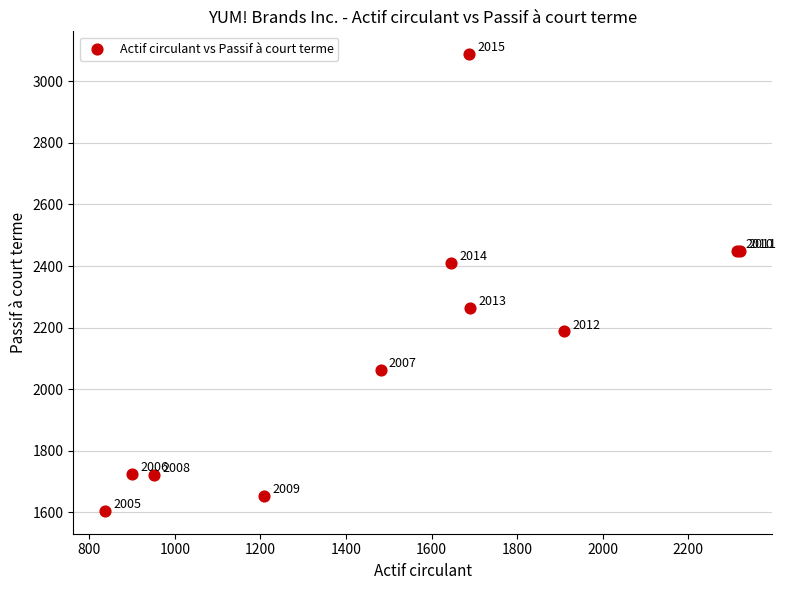

What Y value in the scatter plot is closest to 2346?

2411